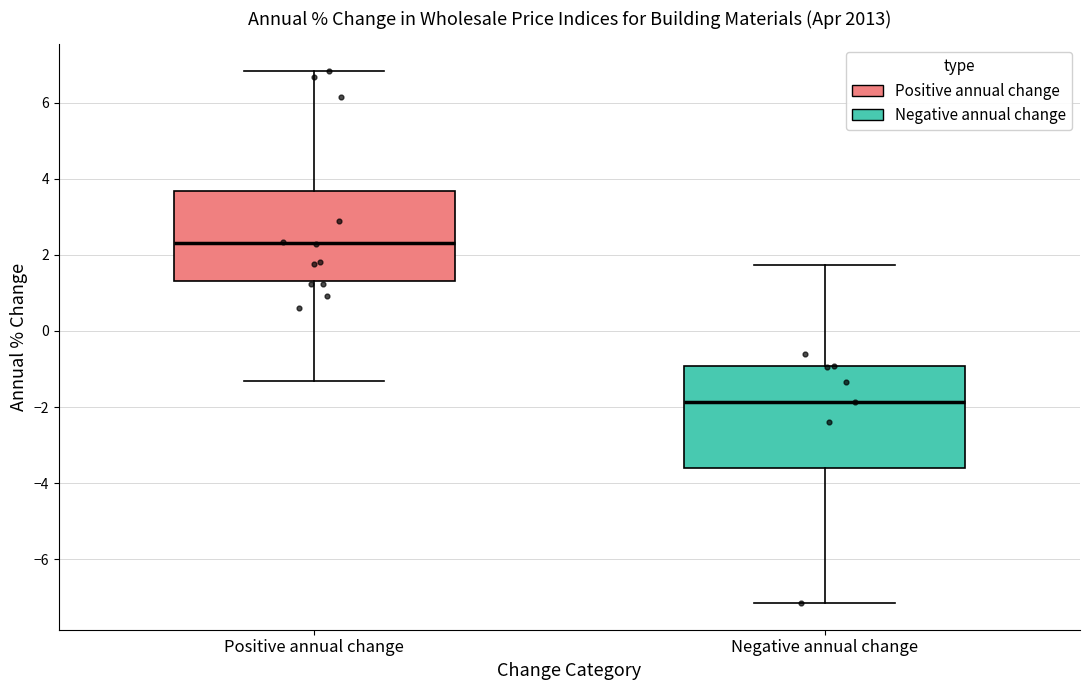

Reading left to right, transcribe this box plot: for each box, give where its median line is, the range the box spans, and where its two whiskers end, as read against the y-axis. The values are not printed on the chart, so give them approximately, as read against the axis.

Positive annual change: median 2.4, box 1.4 to 3.6, whiskers -1.4 to 6.8
Negative annual change: median -1.8, box -3.6 to -1.0, whiskers -7.2 to 1.8